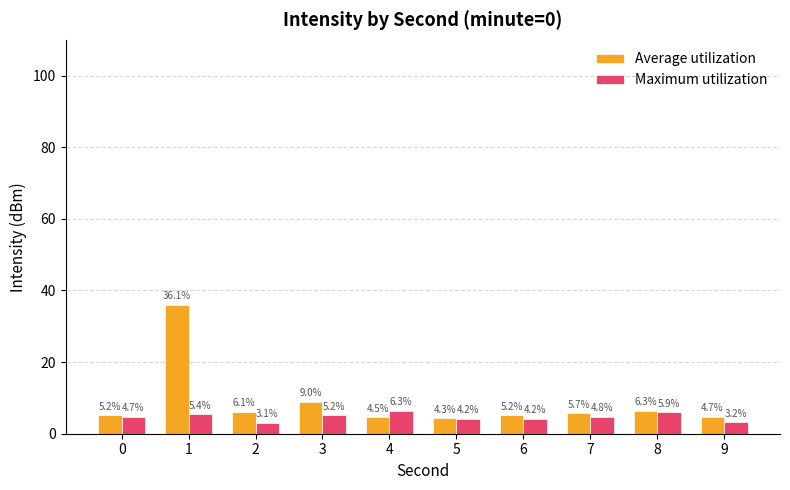

List the series in order of their overall mean, lowest first.

Maximum utilization, Average utilization